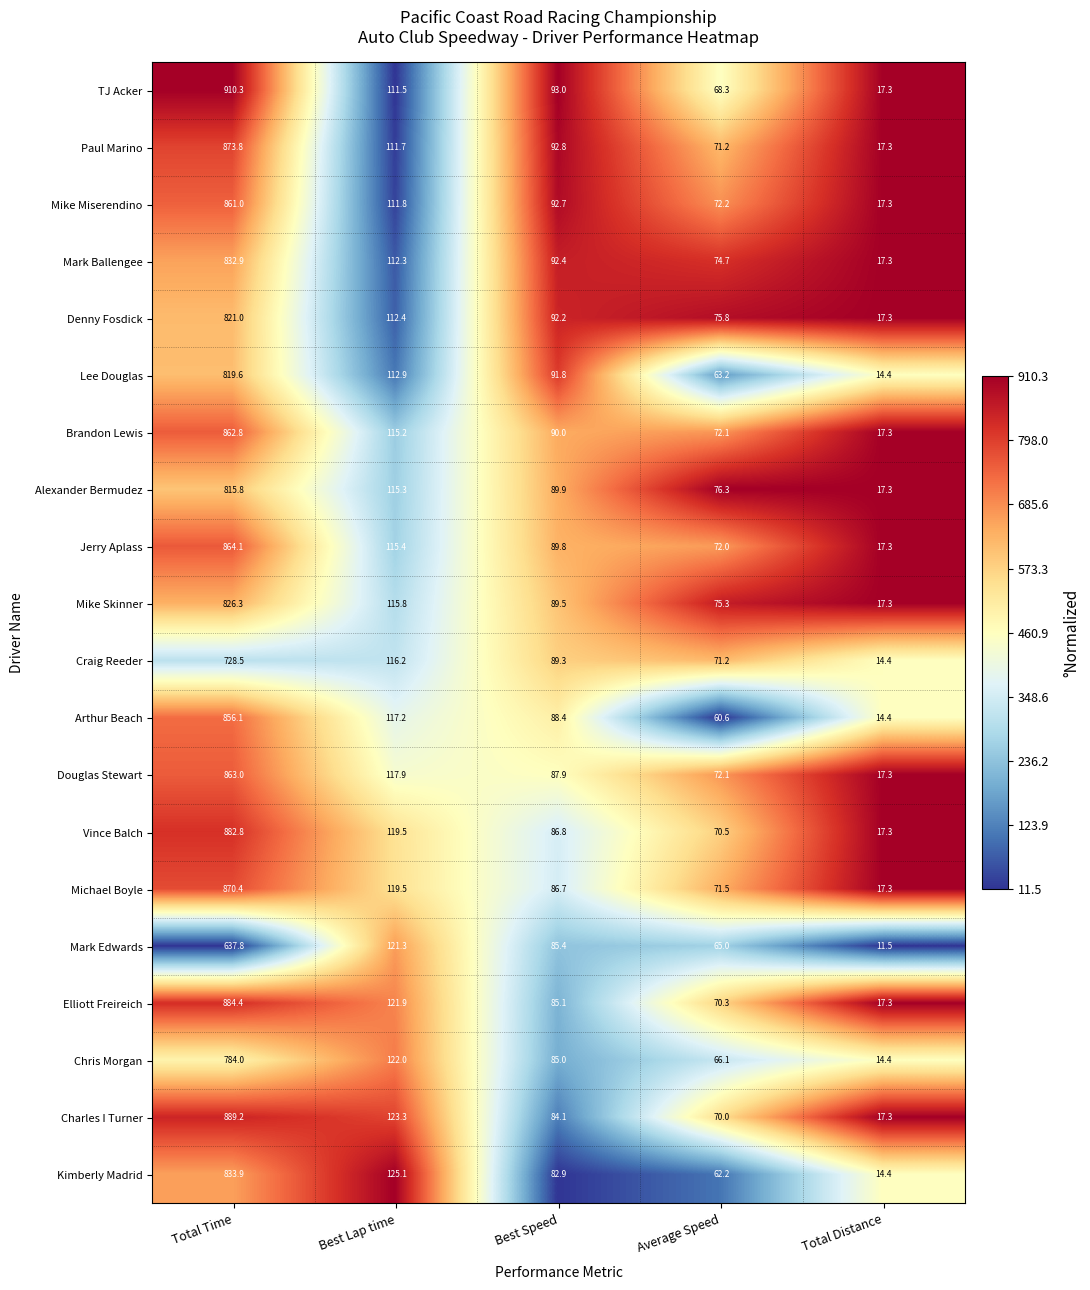

Which category has the lowest value across all series?

Total Distance